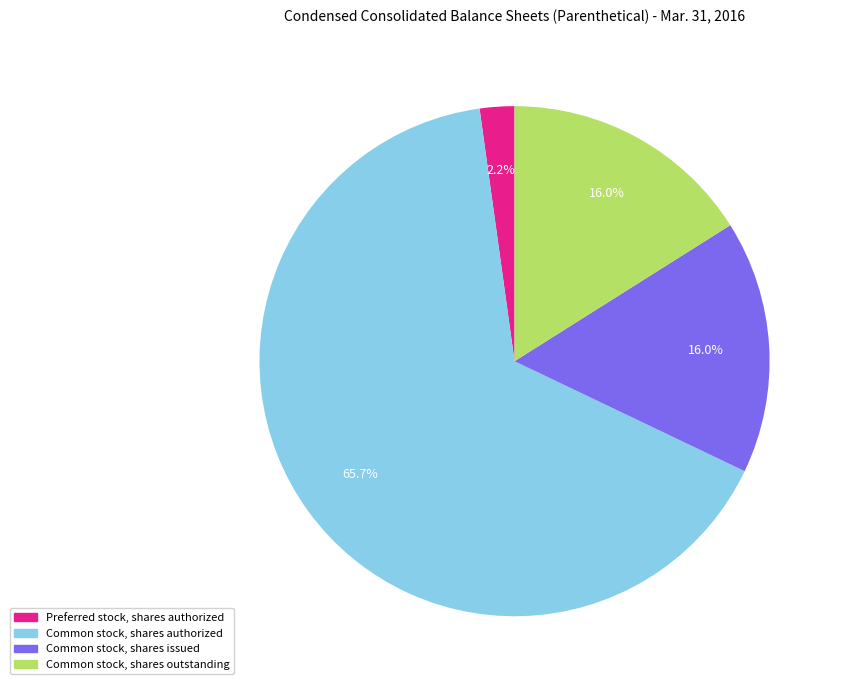

How many slices are in this pie chart?

4